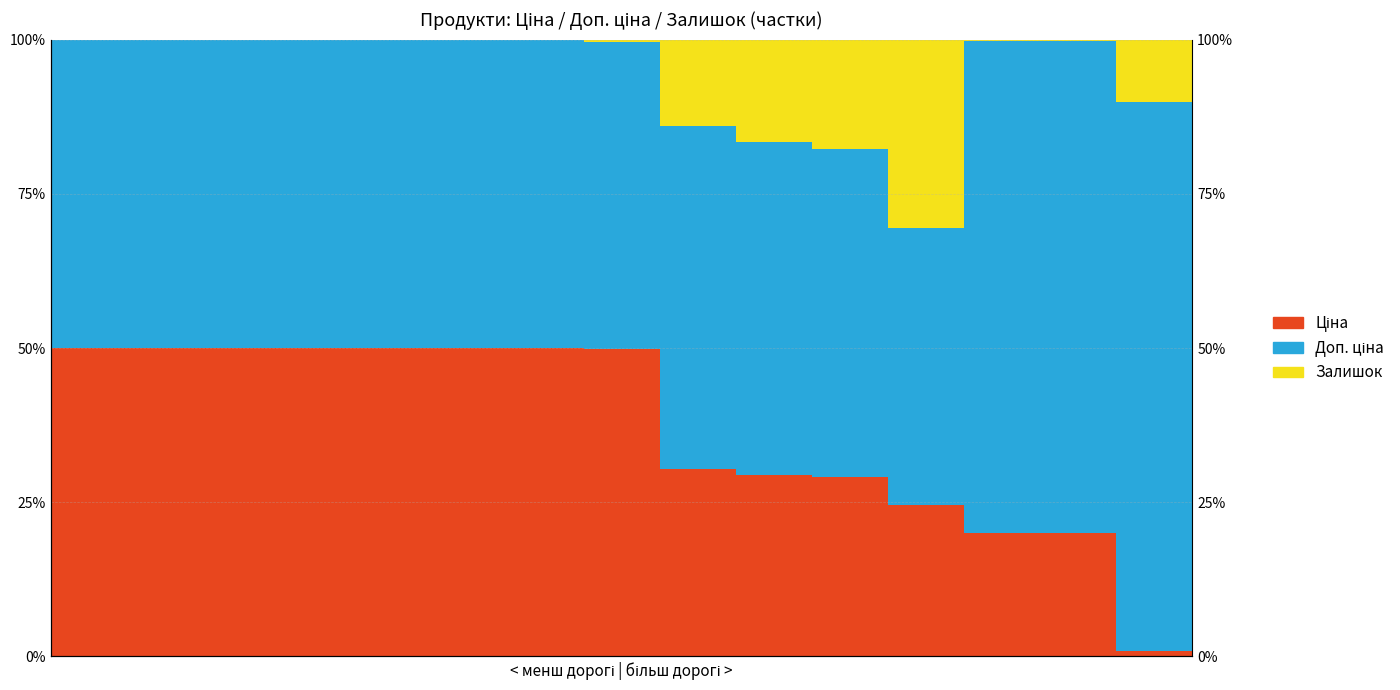

Is the value of Ціна at 9 greater than the value of Залишок at 5?

Yes